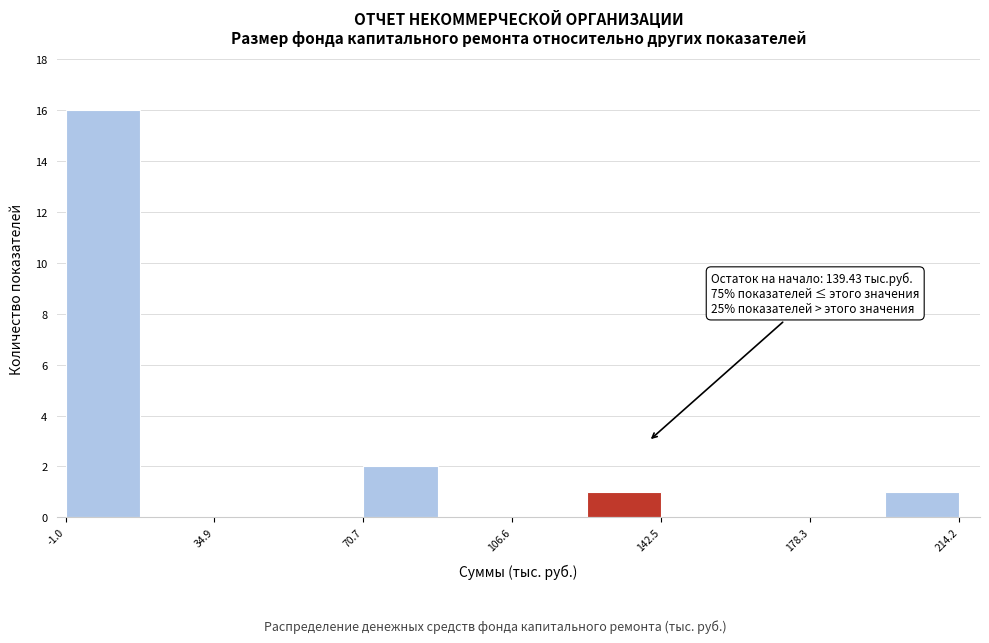

Around what value on the x-axis is the tallest bar? Give the approximate position of its centre, as read against the axis.

10